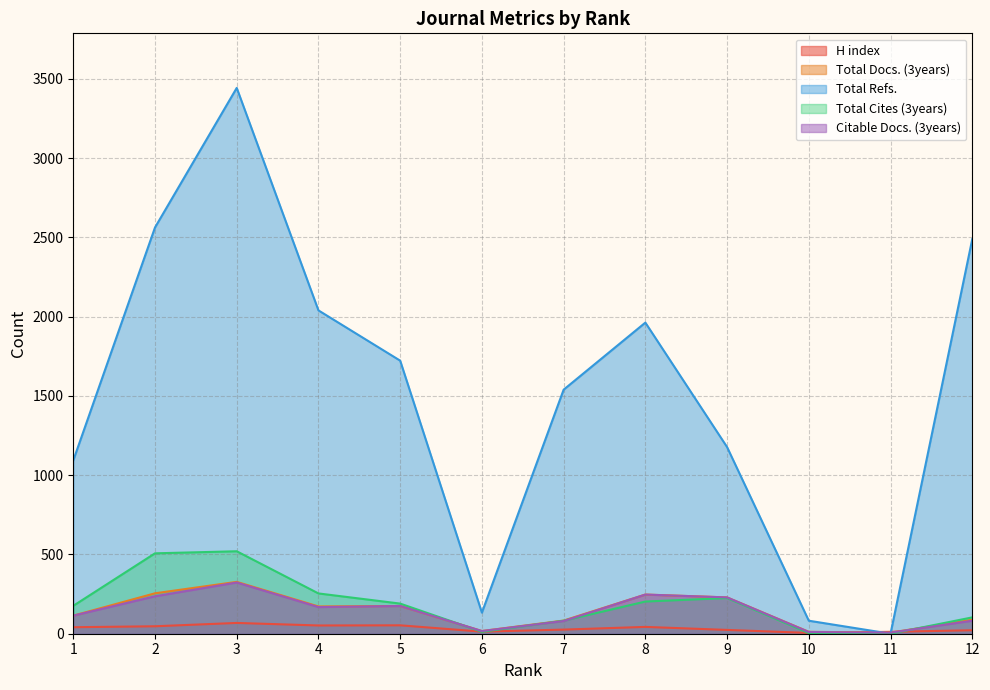

Which category has the highest value in the Citable Docs. (3years) series?

3